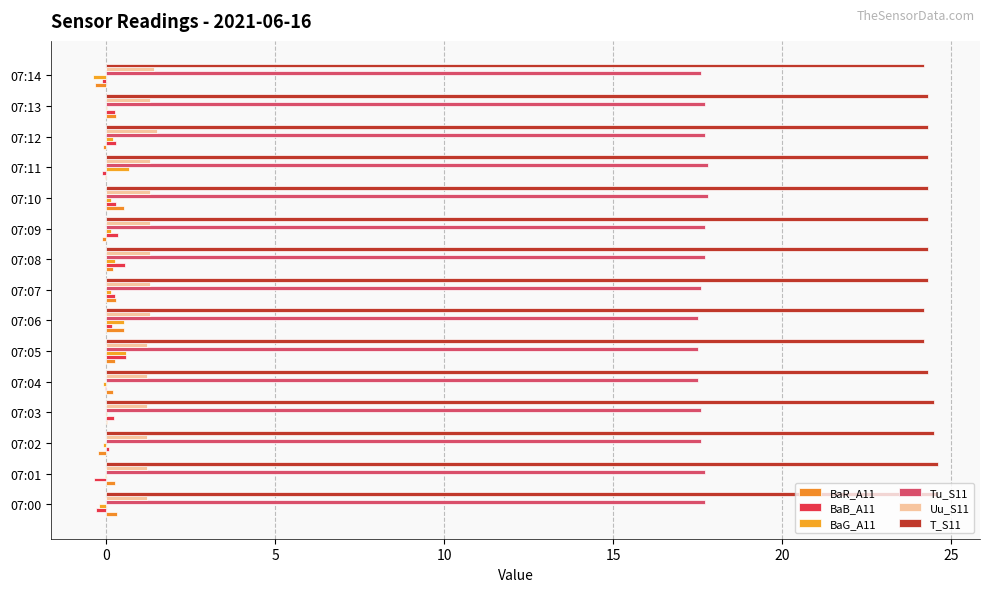

How many Tu_S11 values are between 17 and 18?

15